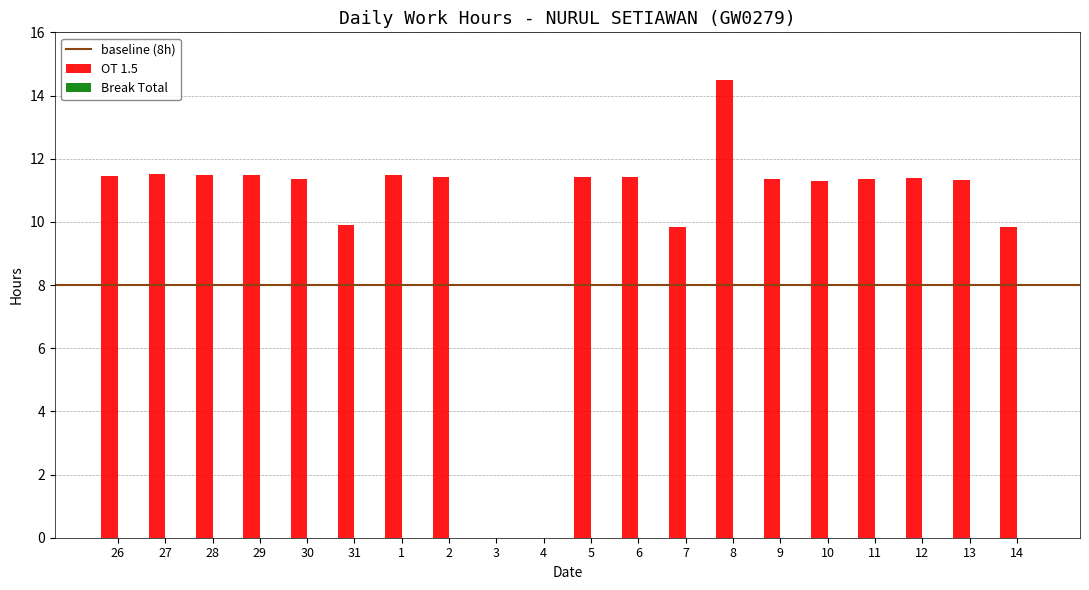

Approximately how many times larger is the value at 26 compared to 12?

1.0